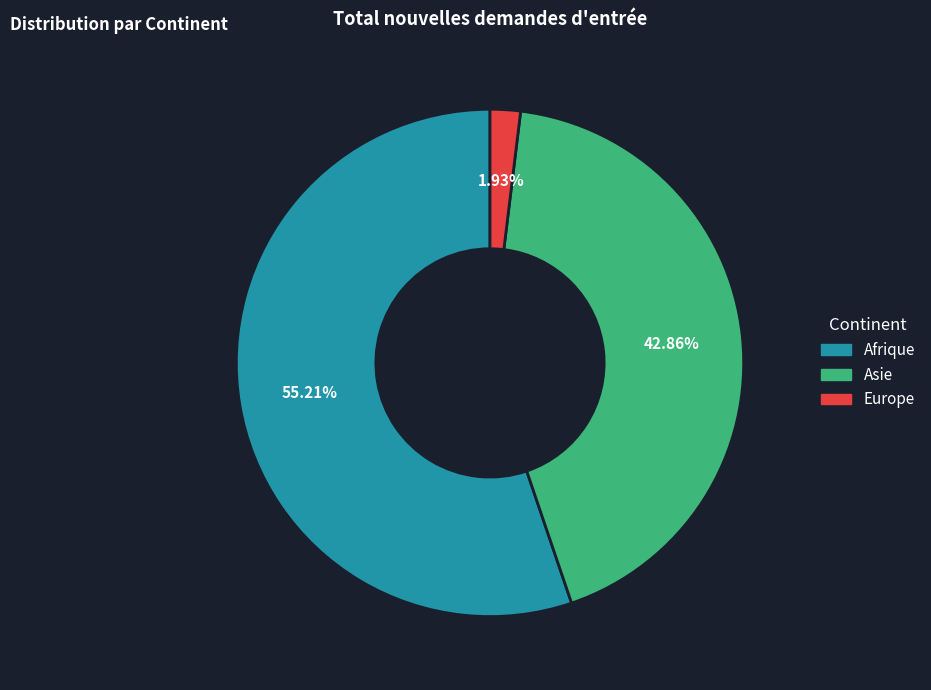

Combined, do Europe and Asie account for over 50%?

No